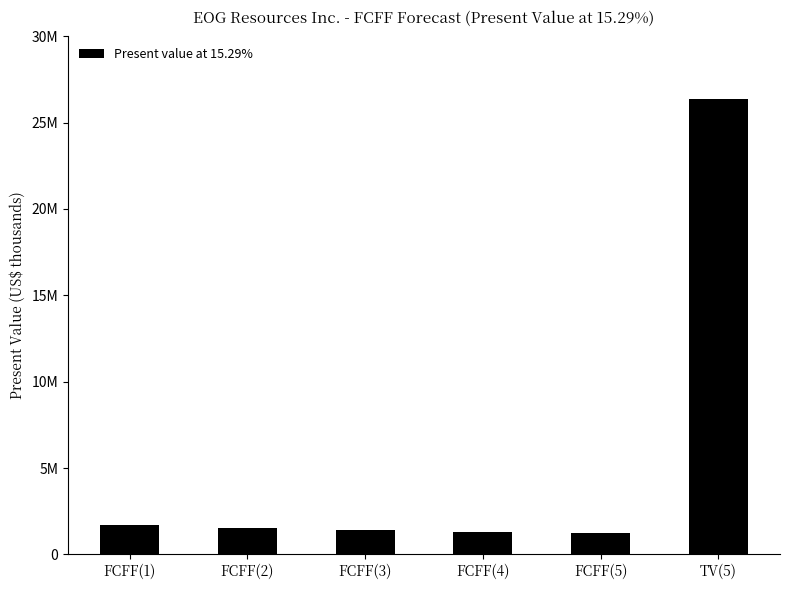

Does the chart contain any negative values?

No